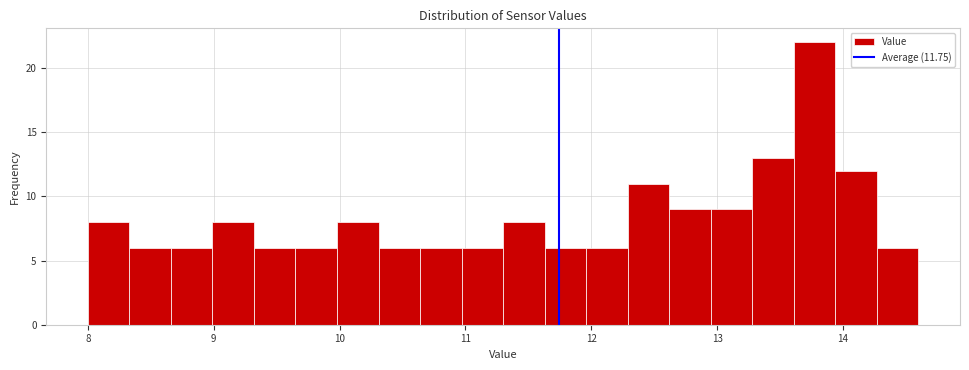

Read against the x-axis, roughly where is the centre of the tallest bar?

13.8